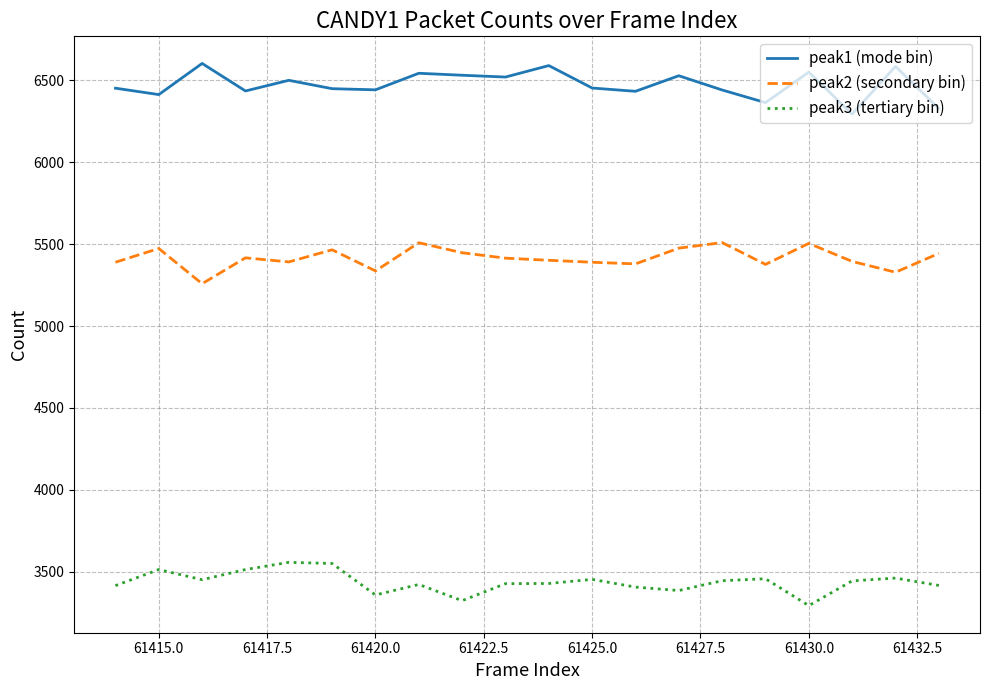

Rank the series by their maximum value, from highest to lowest.

peak1 (mode bin), peak2 (secondary bin), peak3 (tertiary bin)